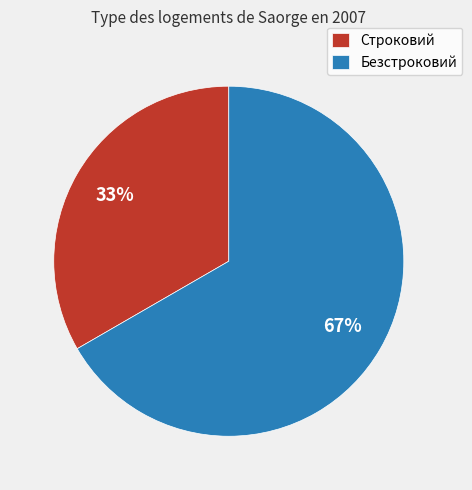

To the nearest percent, what portion does Строковий represent?

33%